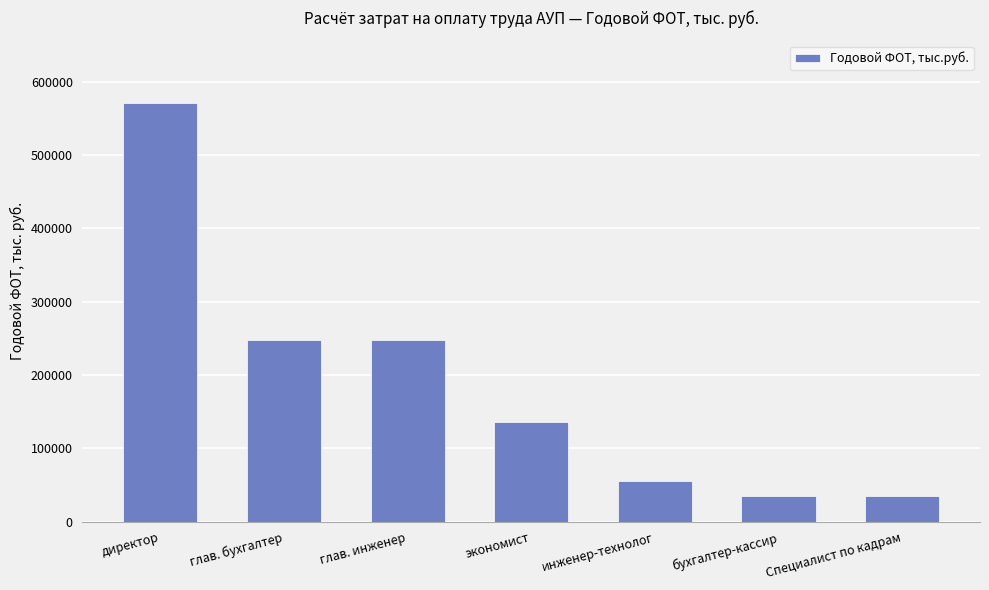

Is it true that the value at инженер-технолог is 22106.8?

False